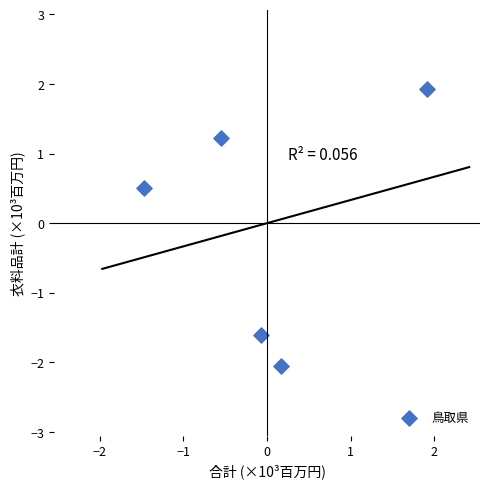

What Y value in the scatter plot is closest to 0?

0.5